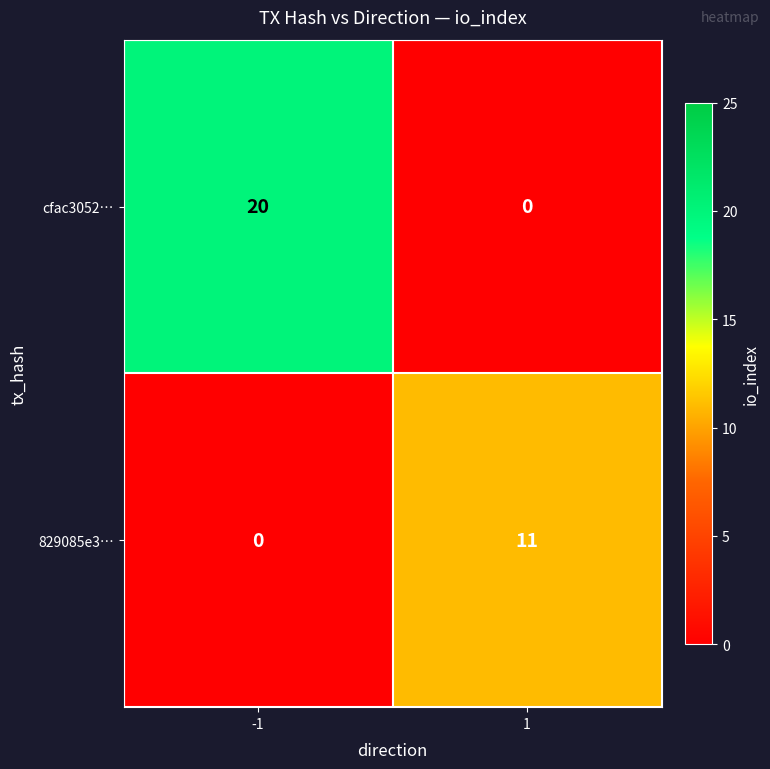

Which series has the largest total across all categories?

cfac3052…